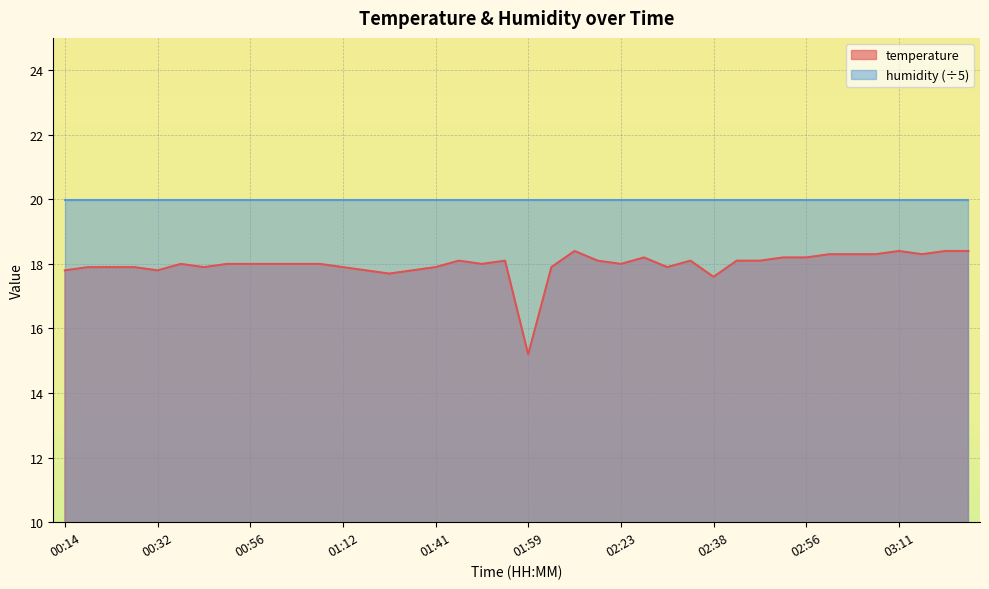

What is the sum of the values at 02:59 and 01:05?

36.3